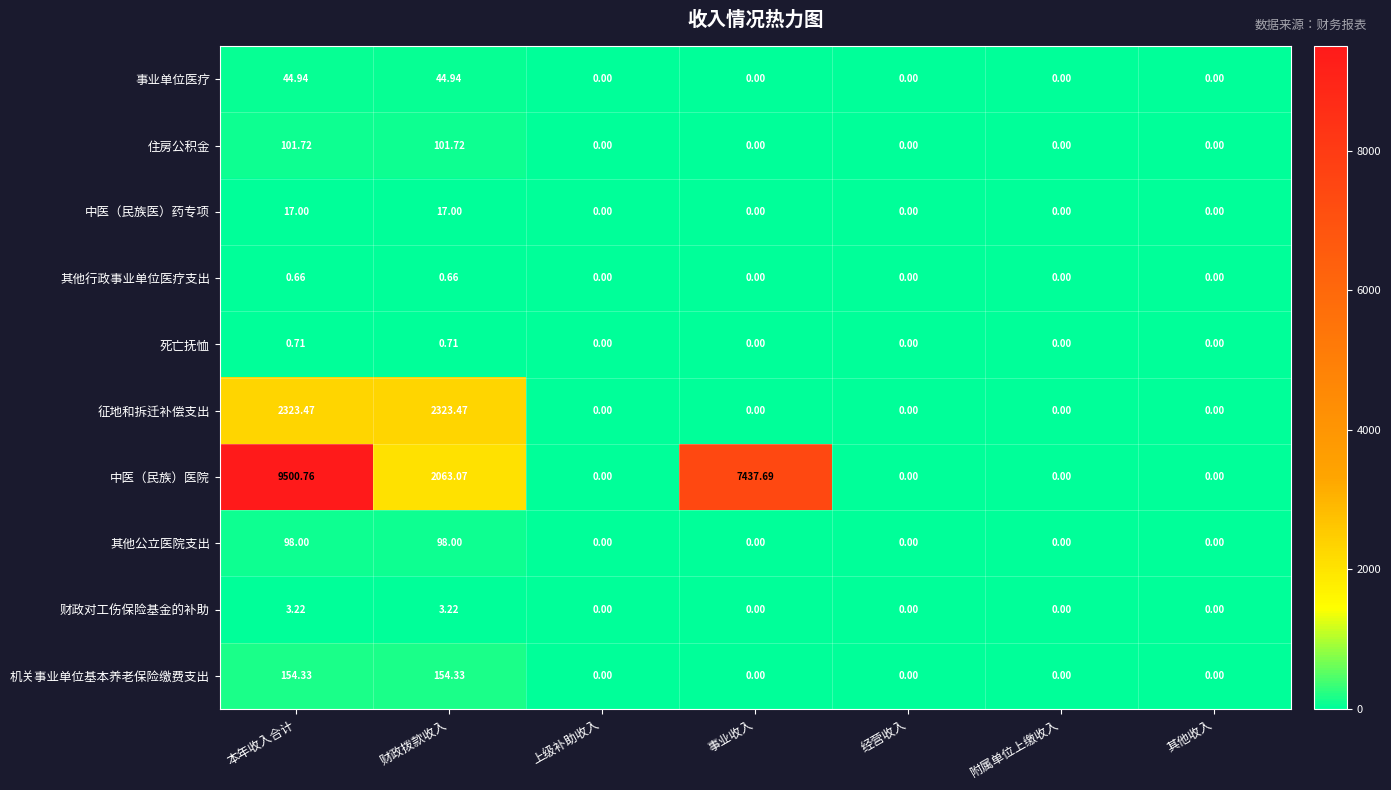

Rank the series by their maximum value, from highest to lowest.

中医（民族）医院, 征地和拆迁补偿支出, 机关事业单位基本养老保险缴费支出, 住房公积金, 其他公立医院支出, 事业单位医疗, 中医（民族医）药专项, 财政对工伤保险基金的补助, 死亡抚恤, 其他行政事业单位医疗支出